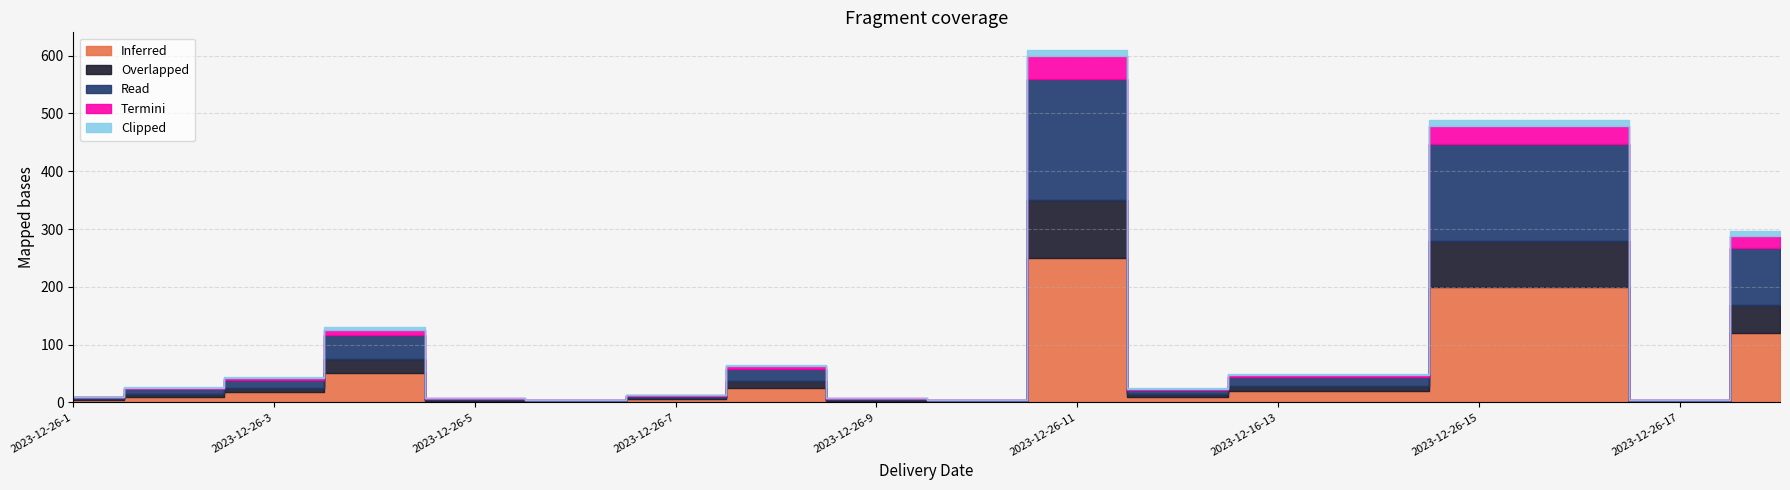

Is it true that Inferred equals 3 at 2023-12-26-5?

True